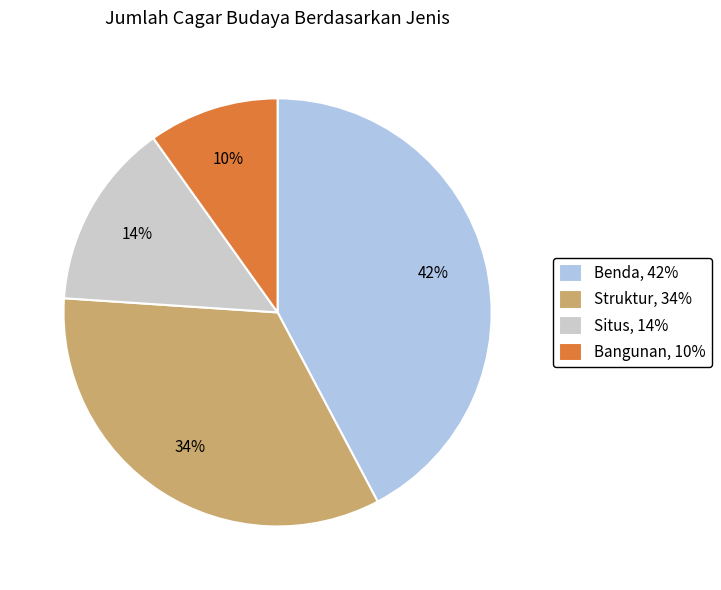

Is the sum of Struktur, 34% and Benda, 42% greater than half?

Yes